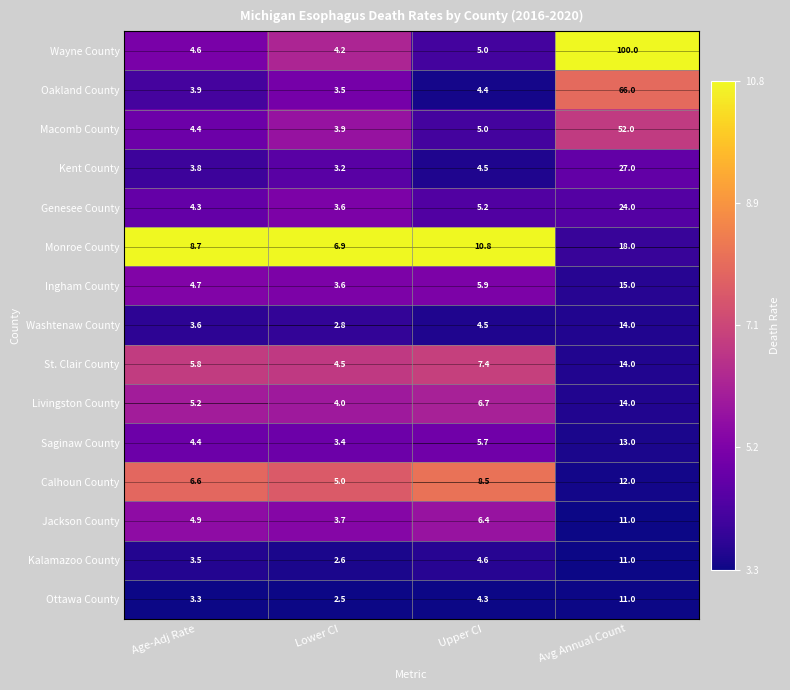

The Kalamazoo County series shows 1.9 at Age-Adj Rate. True or false?

False